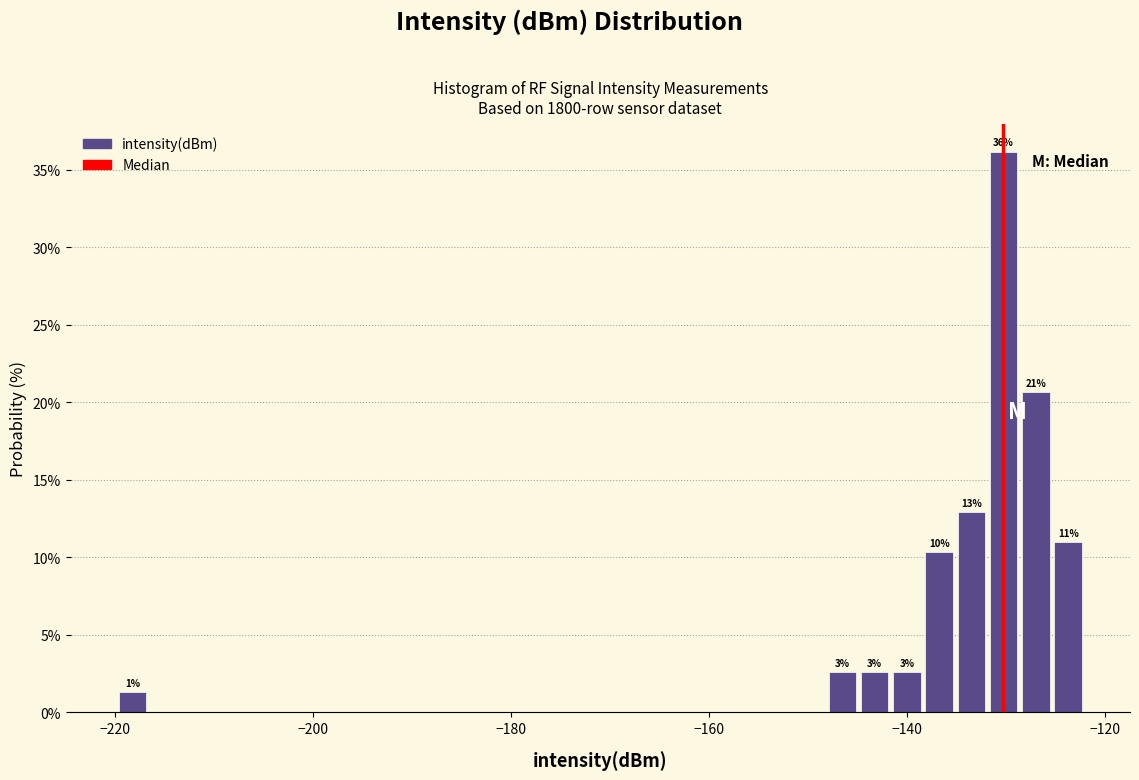

Around what value on the x-axis is the tallest bar? Give the approximate position of its centre, as read against the axis.

-130